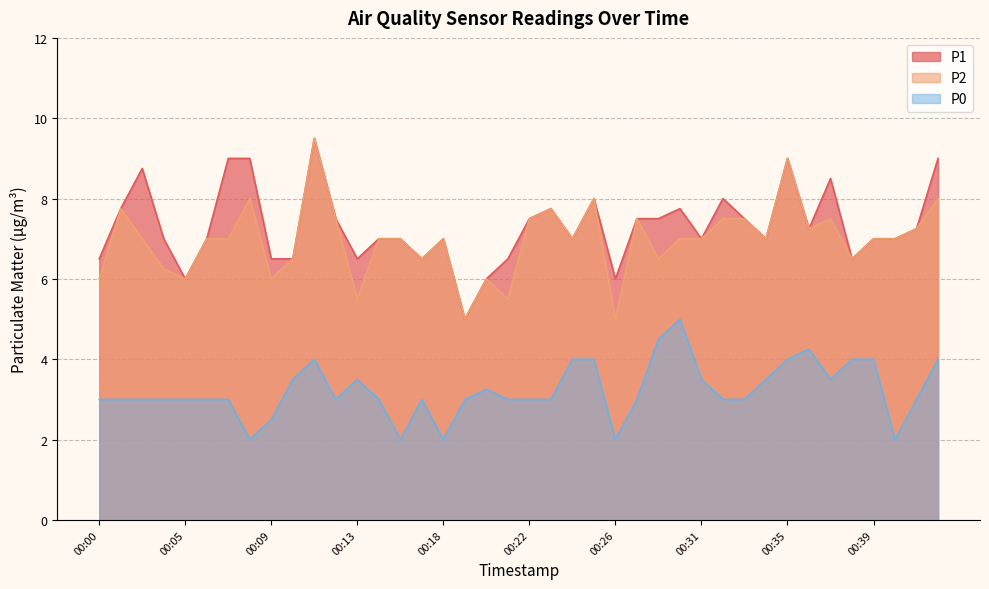

Rank the series by their maximum value, from highest to lowest.

P1, P2, P0